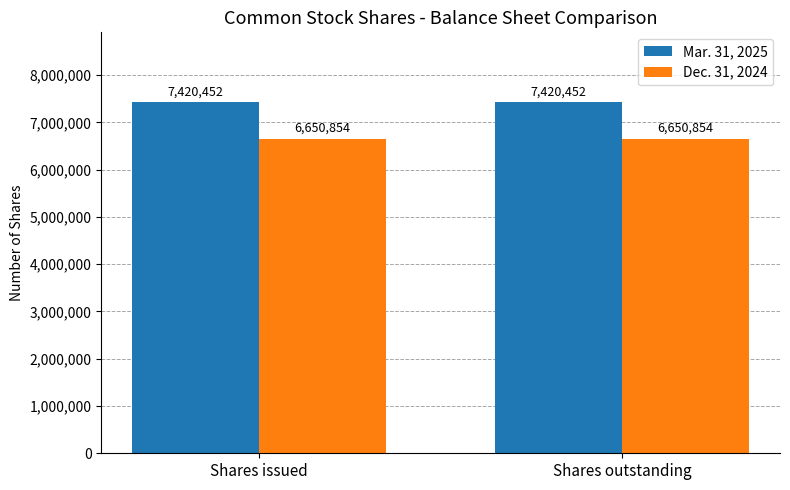

Reading left to right, extract all data points from this chart.

Mar. 31, 2025: Shares issued=7420452	Shares outstanding=7420452
Dec. 31, 2024: Shares issued=6650854	Shares outstanding=6650854